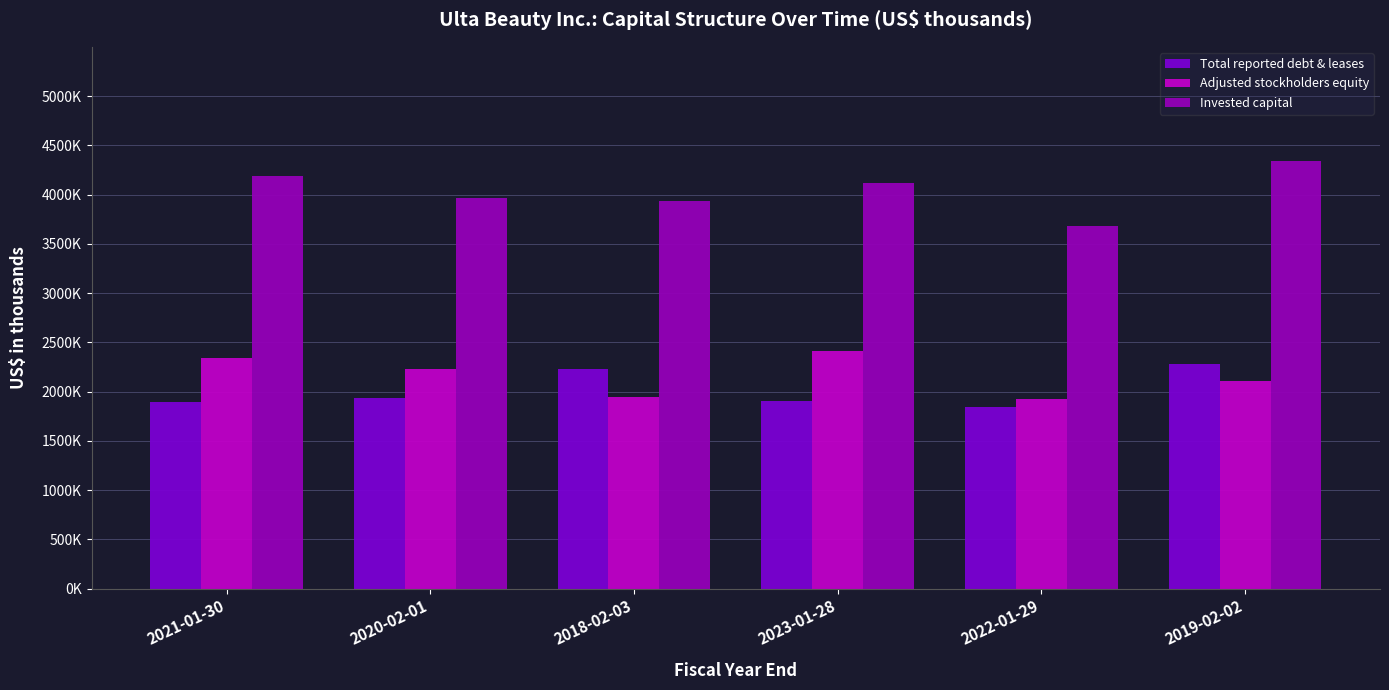

Are the bars horizontal?

No